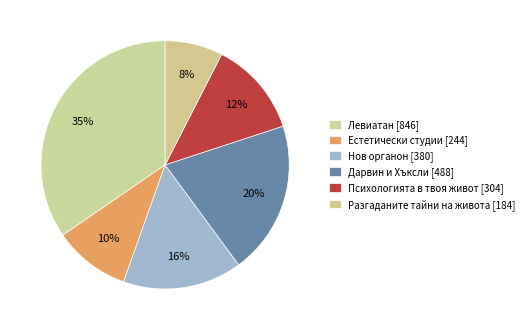

What percentage is the Дарвин и Хъксли [488] slice, to the nearest percent?

20%